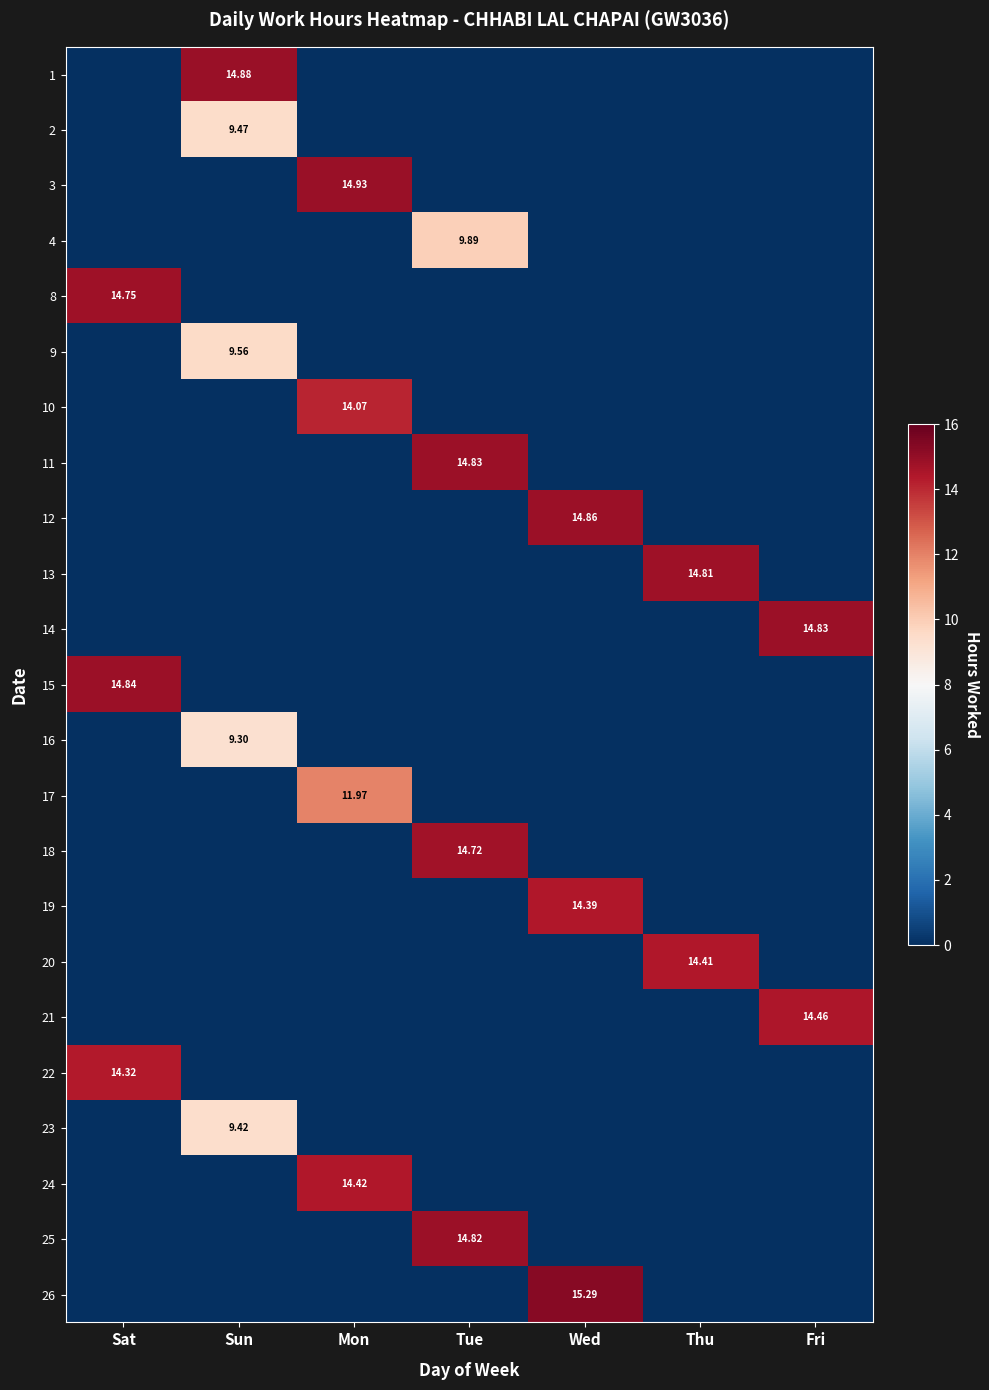

What is the spread (max minus min) of values at Sat?

14.8